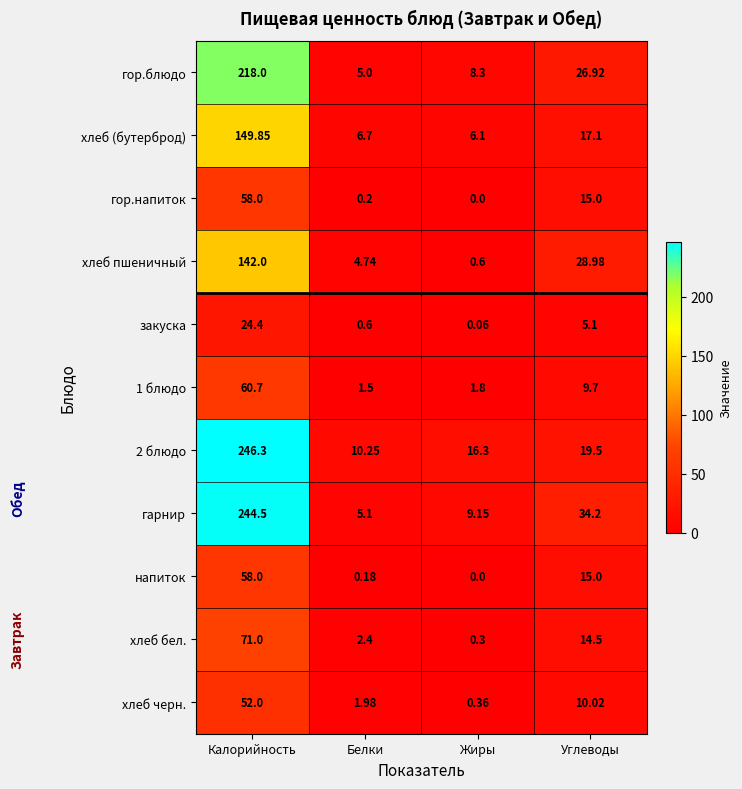

How many distinct data groups are displayed?

11